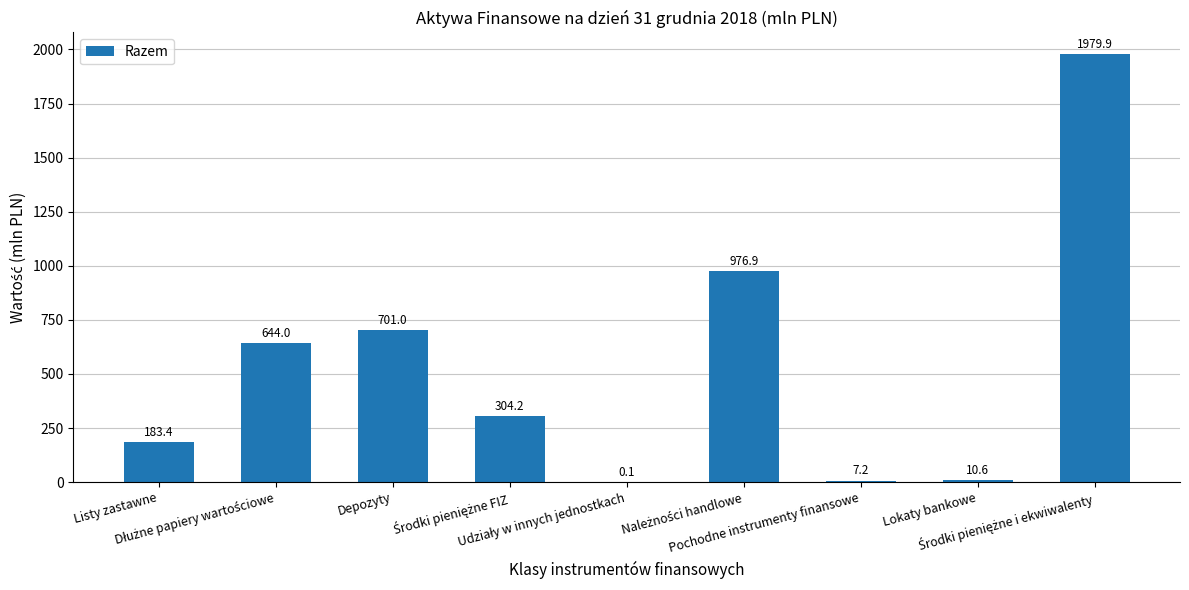

What is the sum of all values?

4807.3